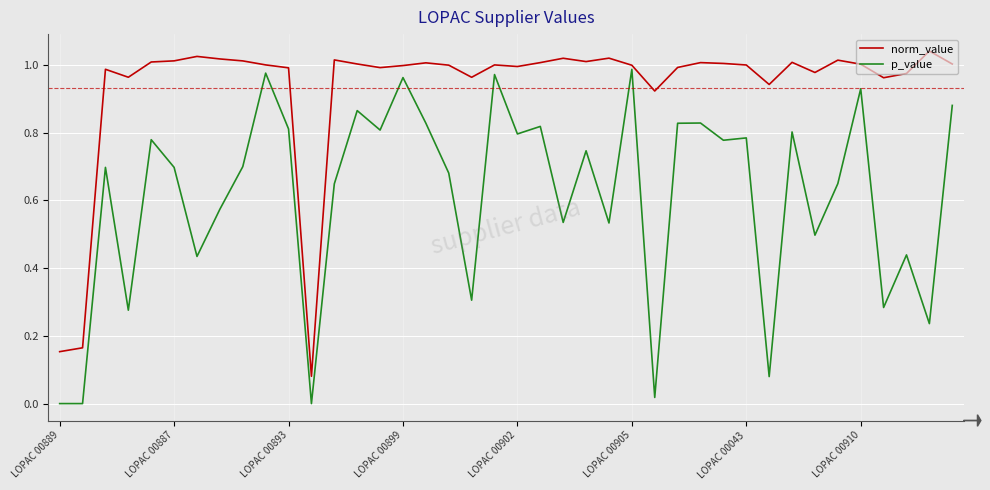

Rank the series by their average value, from lowest to highest.

p_value, norm_value